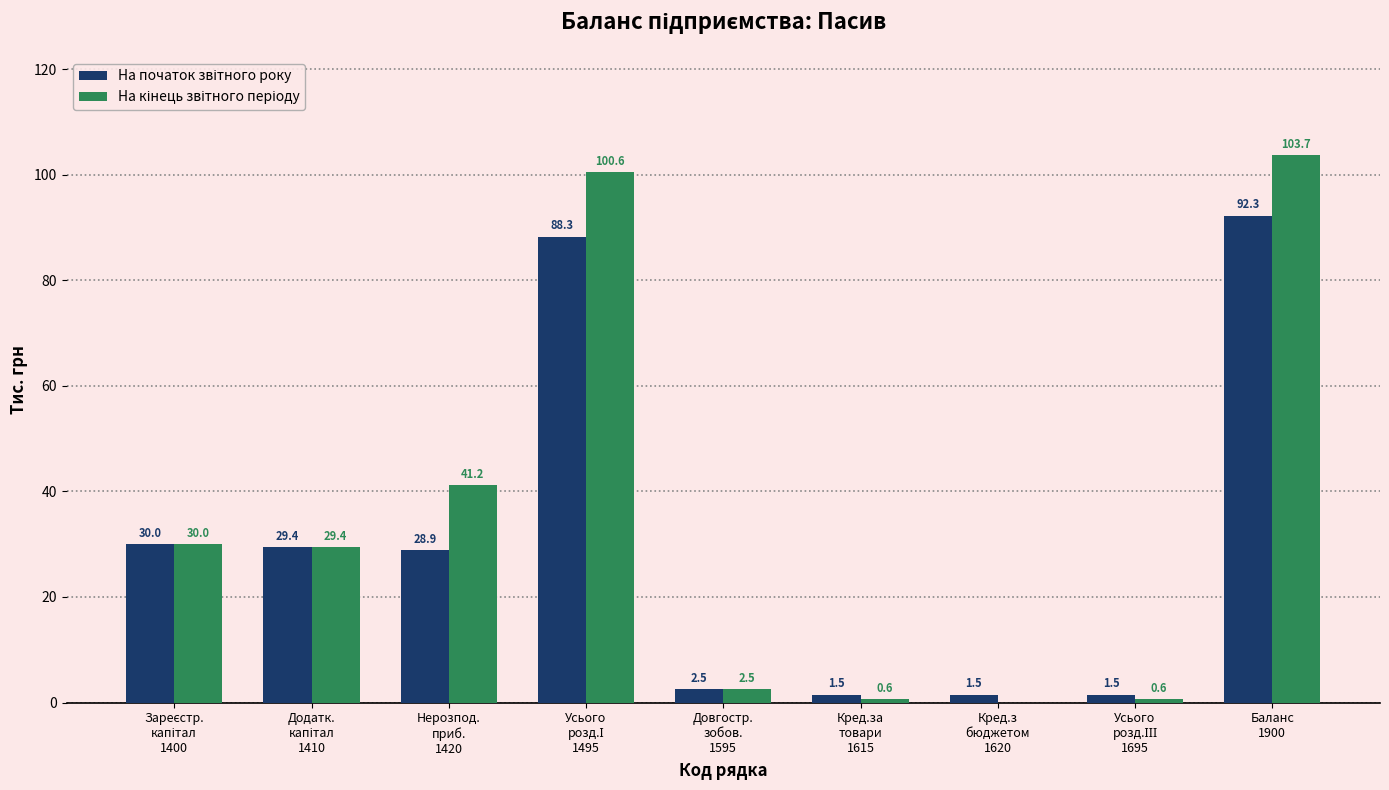

What is the greatest value displayed?

103.7